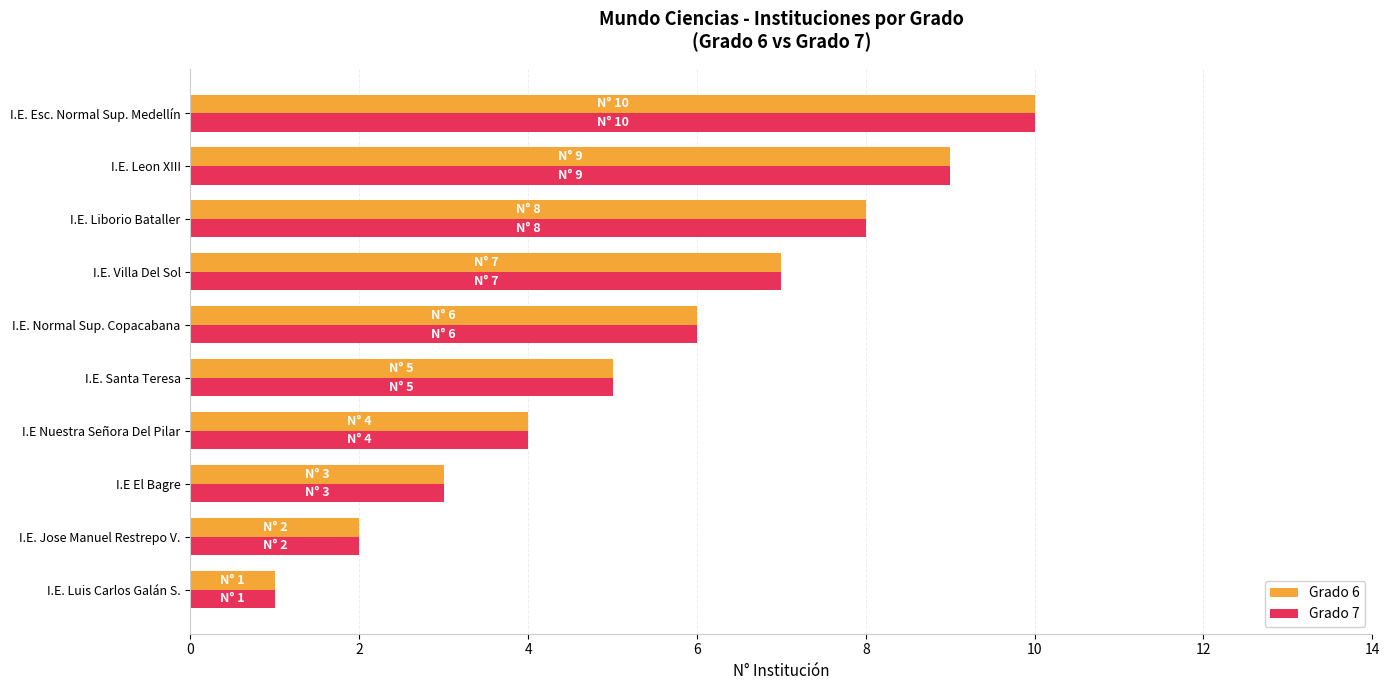

What is the minimum value shown in the chart?

1